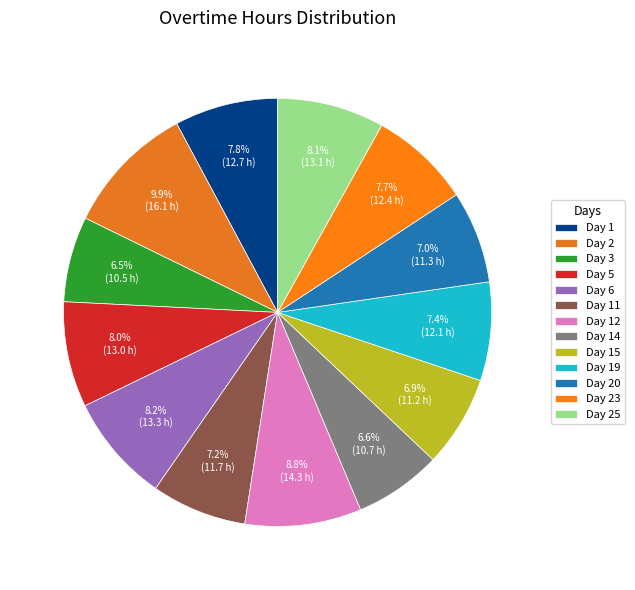

Rank the categories by value from highest to lowest.

Day 2, Day 12, Day 6, Day 25, Day 5, Day 1, Day 23, Day 19, Day 11, Day 20, Day 15, Day 14, Day 3